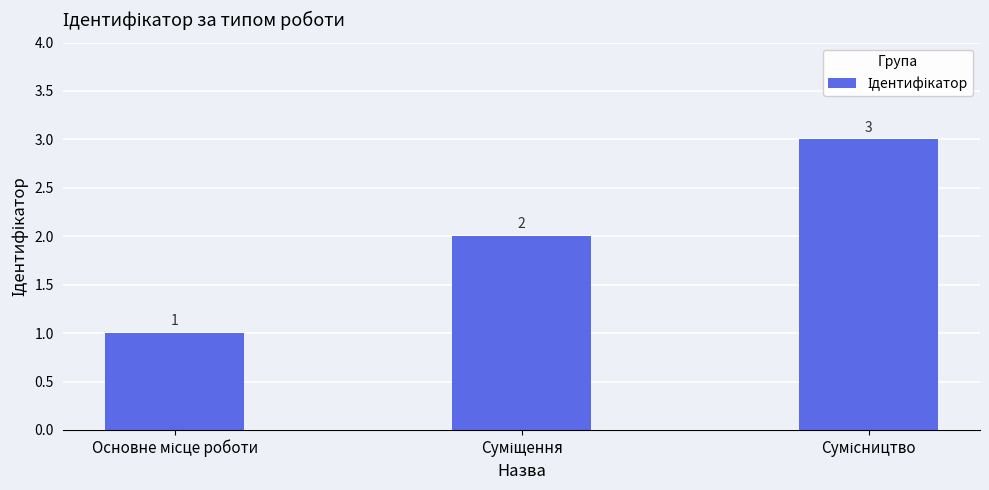

What is the sum of all values?

6